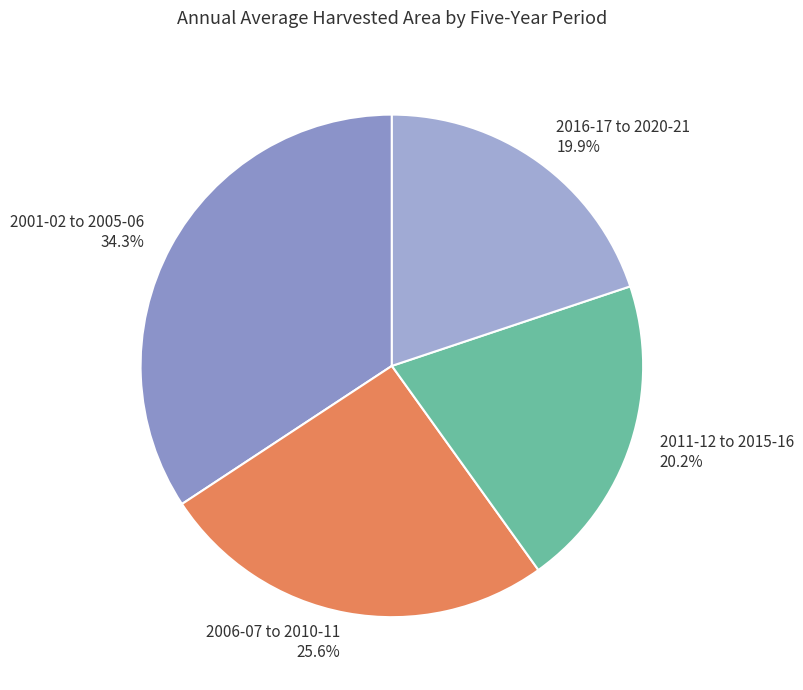

To the nearest percent, what is the combined percentage of 2001-02 to 2005-06 and 2006-07 to 2010-11?

60%